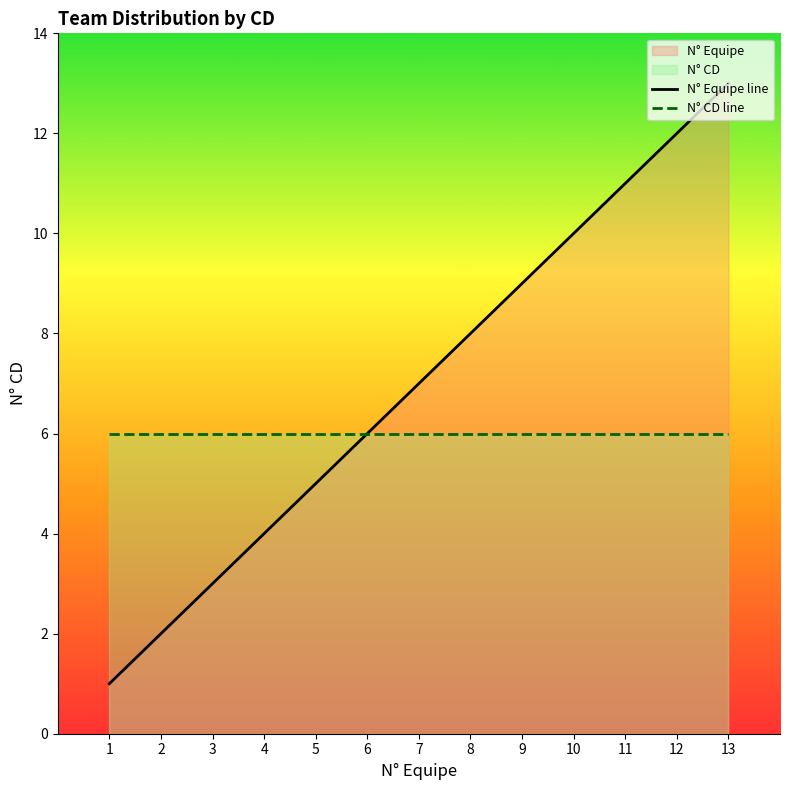

Between 2 and 12, which series saw the biggest shift?

N° Equipe line